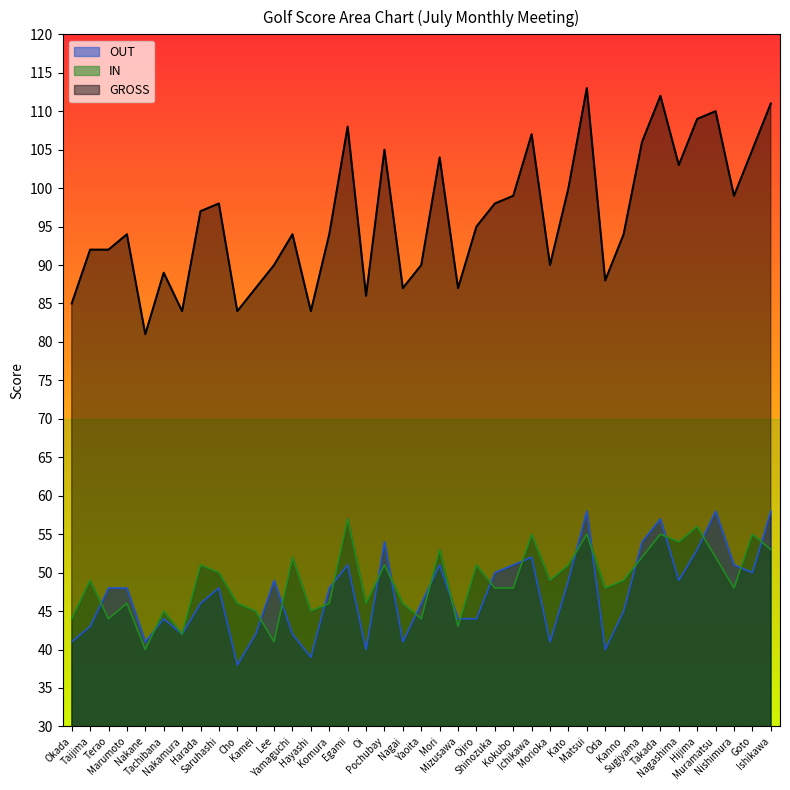

Does the chart display data point markers on the line(s)?

No